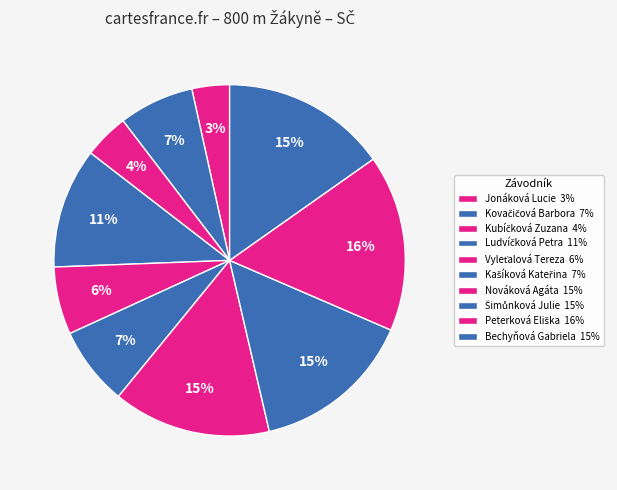

How many slices are in this pie chart?

10